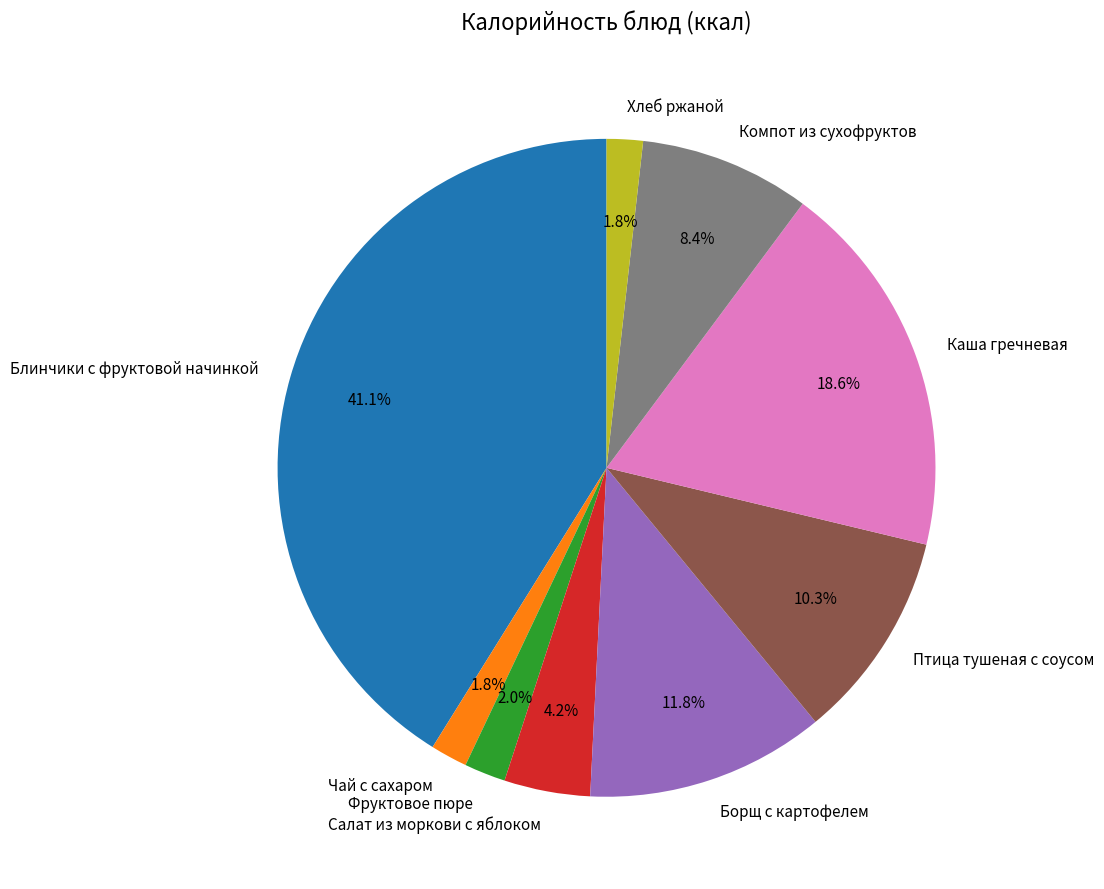

Does any single category account for the majority?

No